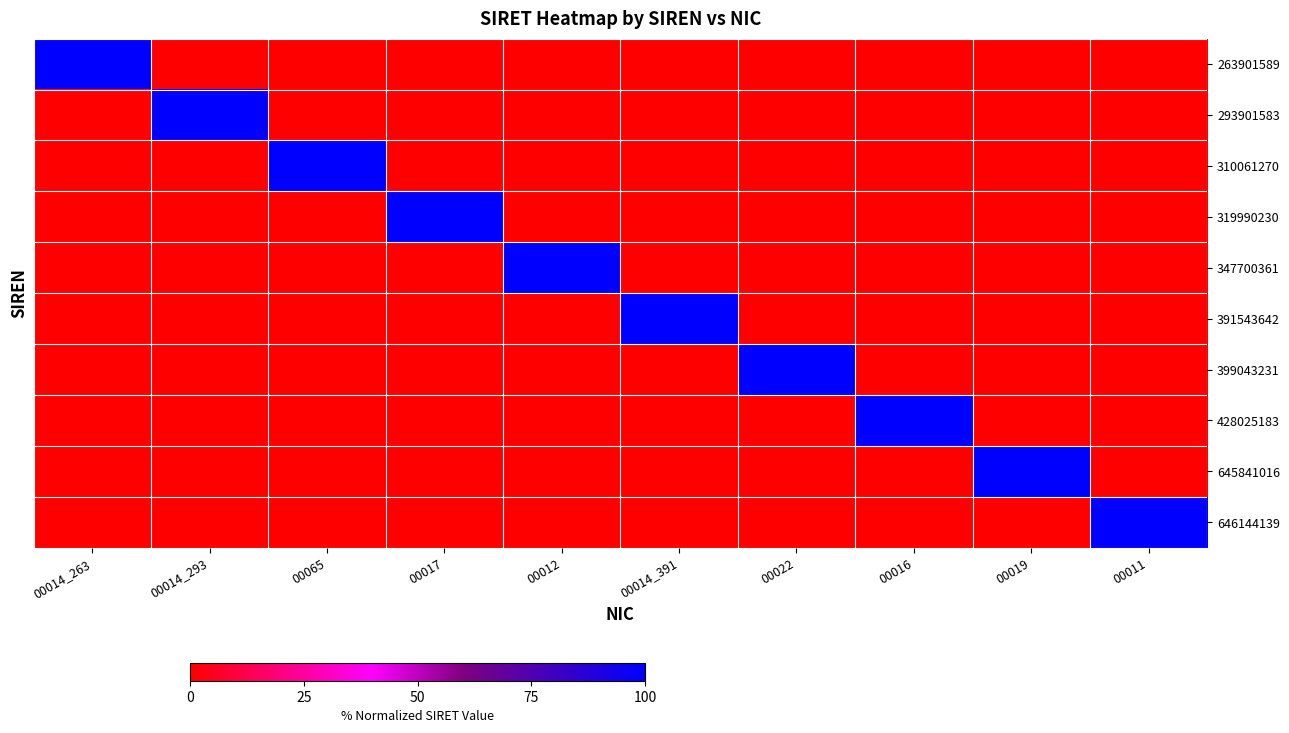

How many categories are shown in the chart?

10